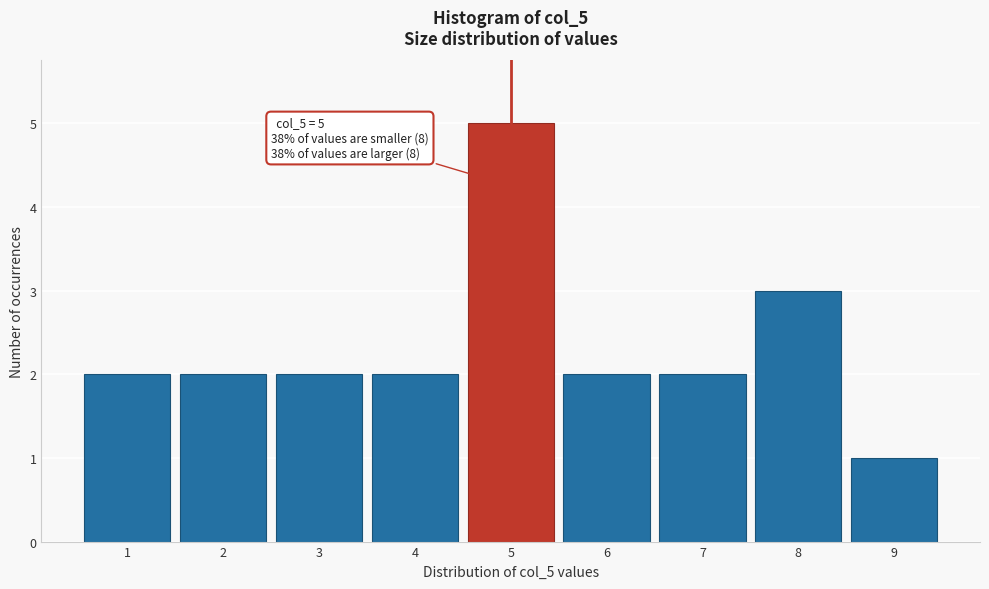

Over which range of the x-axis is the bar tallest?

4.5 to 5.5